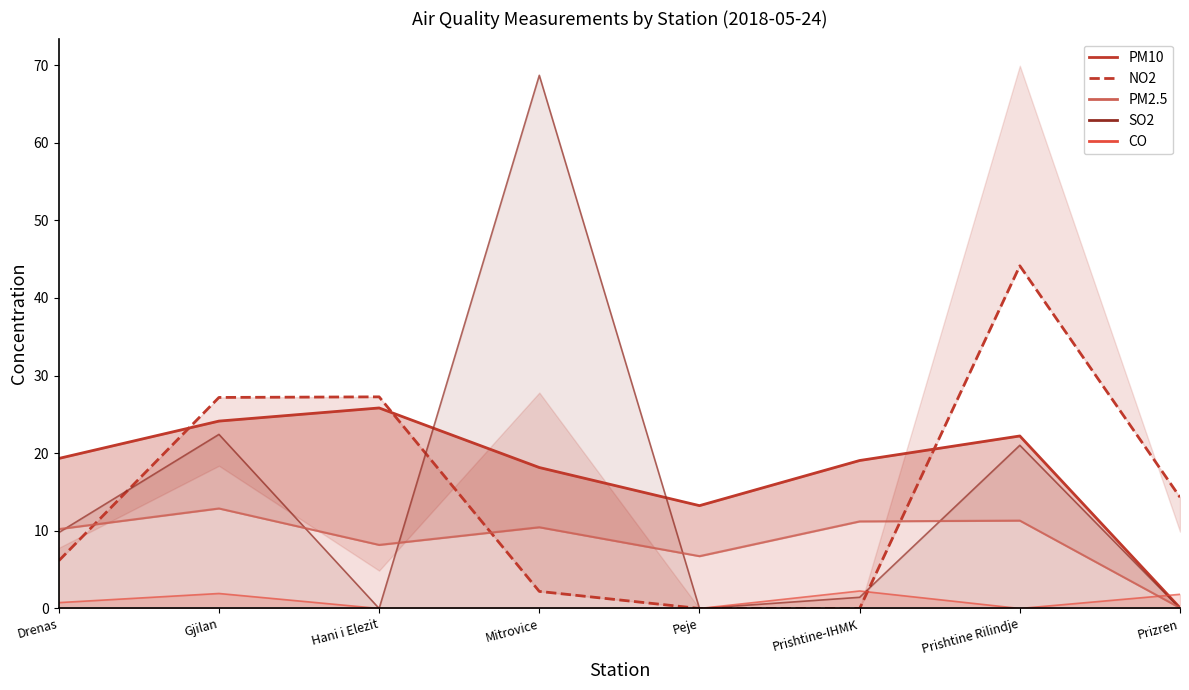

How many times do PM10 and NO2 cross each other?

3